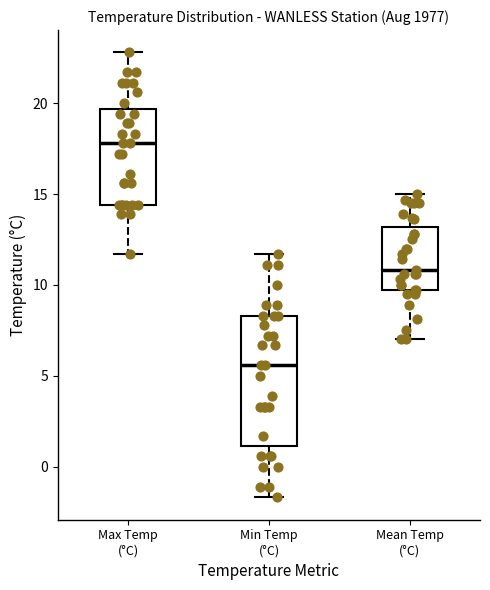

Which box has the highest median line?

Max Temp (°C)